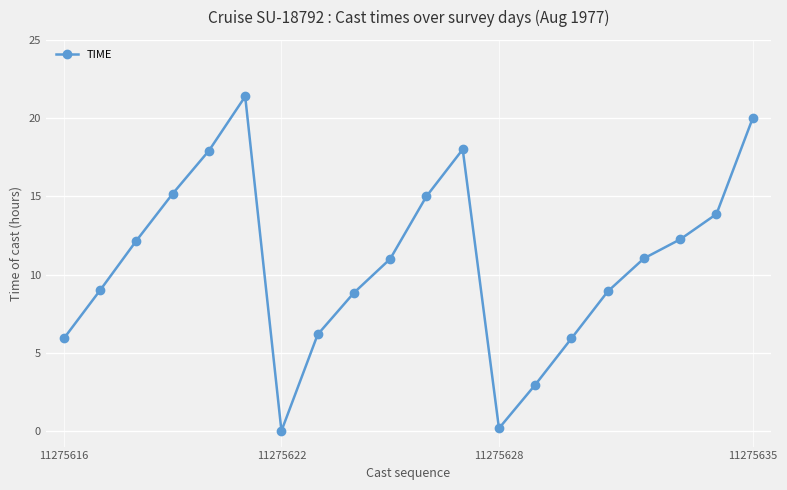

How many interior local peaks (higher than both neighbors) does the data have?

2